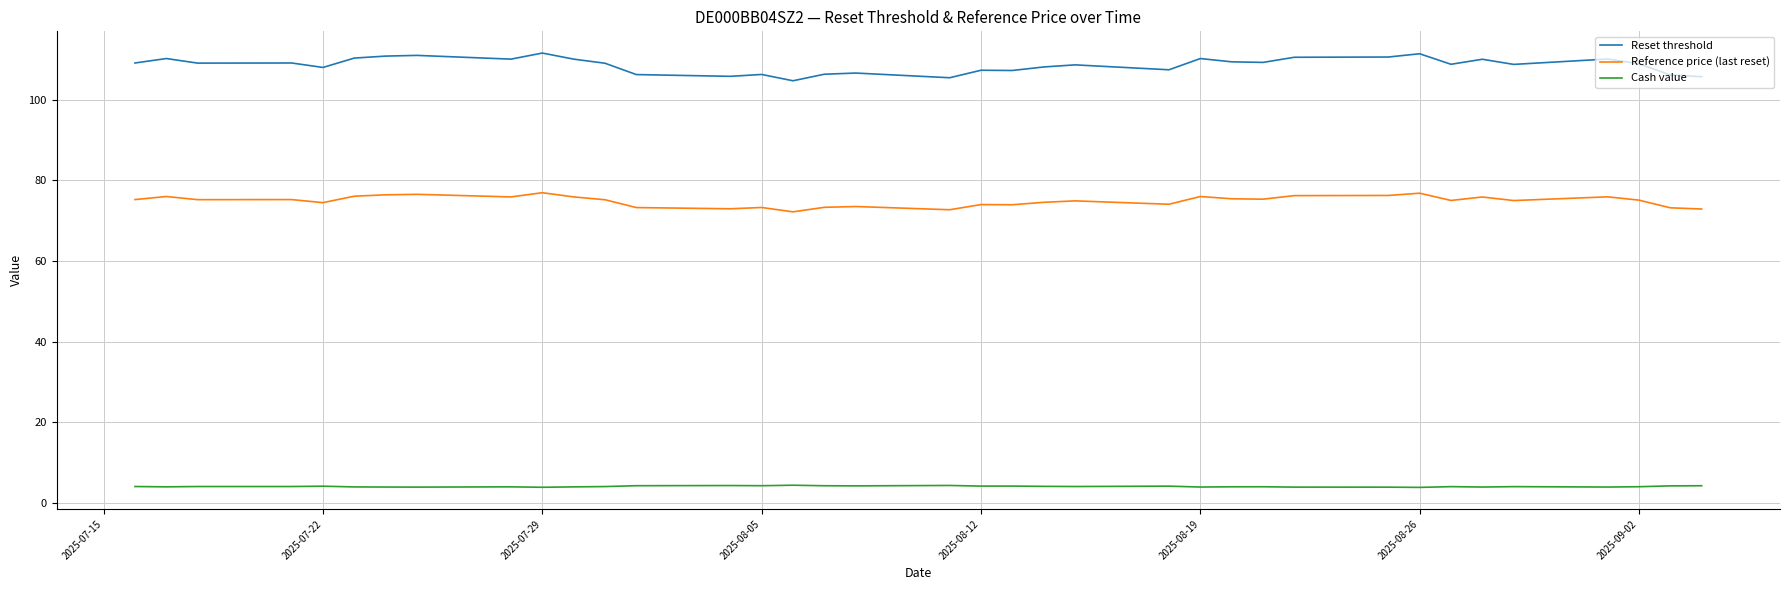

What is the difference between the maximum and minimum values in the Reset threshold series?

6.9